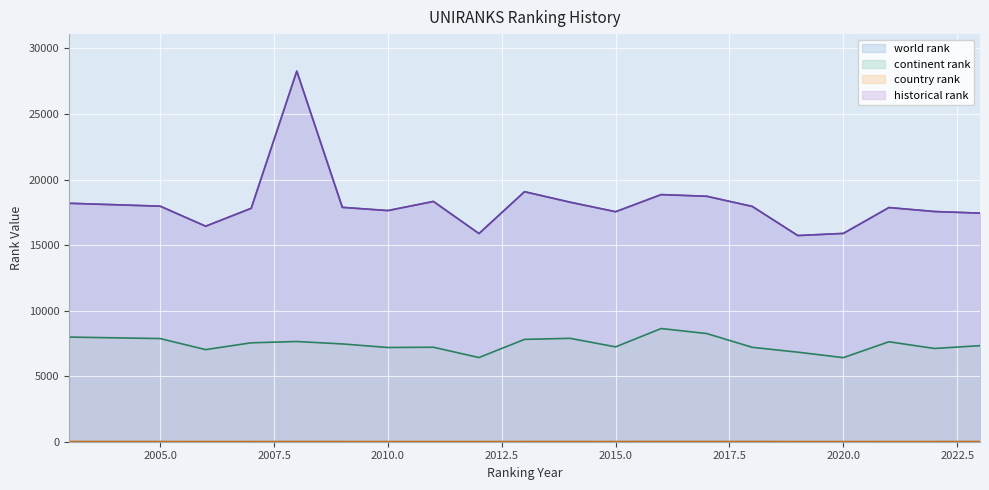

True or false: country rank and continent rank cross at least once.

False